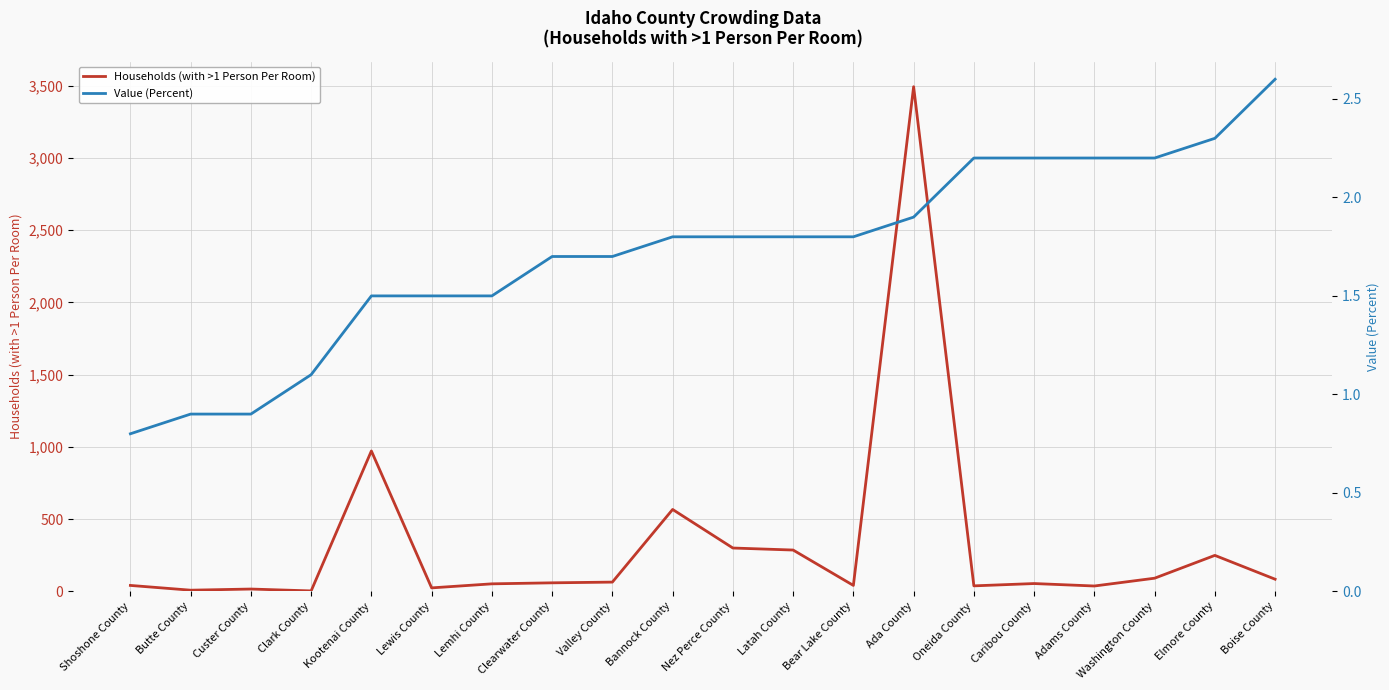

True or false: Households (with >1 Person Per Room) and Value (Percent) cross at least once.

False